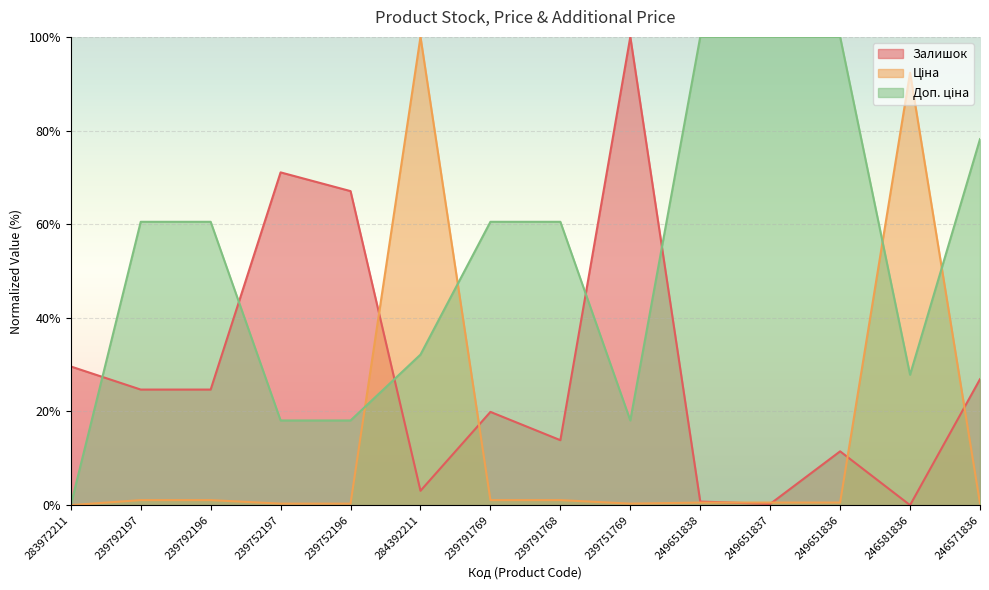

At which category is the sum across all series the highest?

284392211